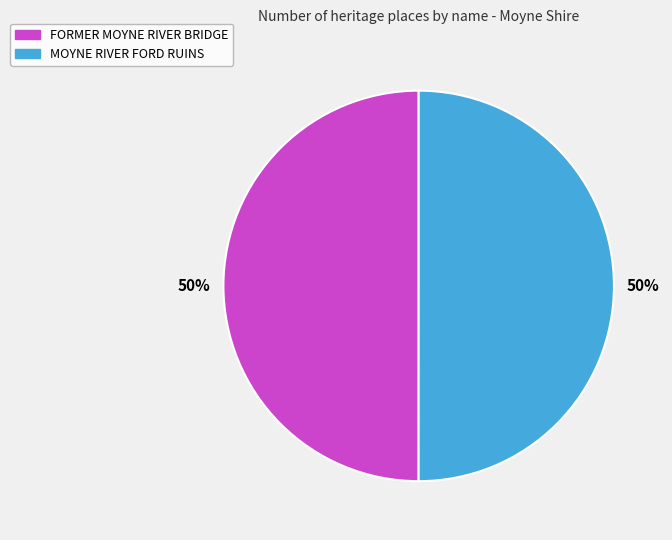

To the nearest percent, what portion does MOYNE RIVER FORD RUINS represent?

50%